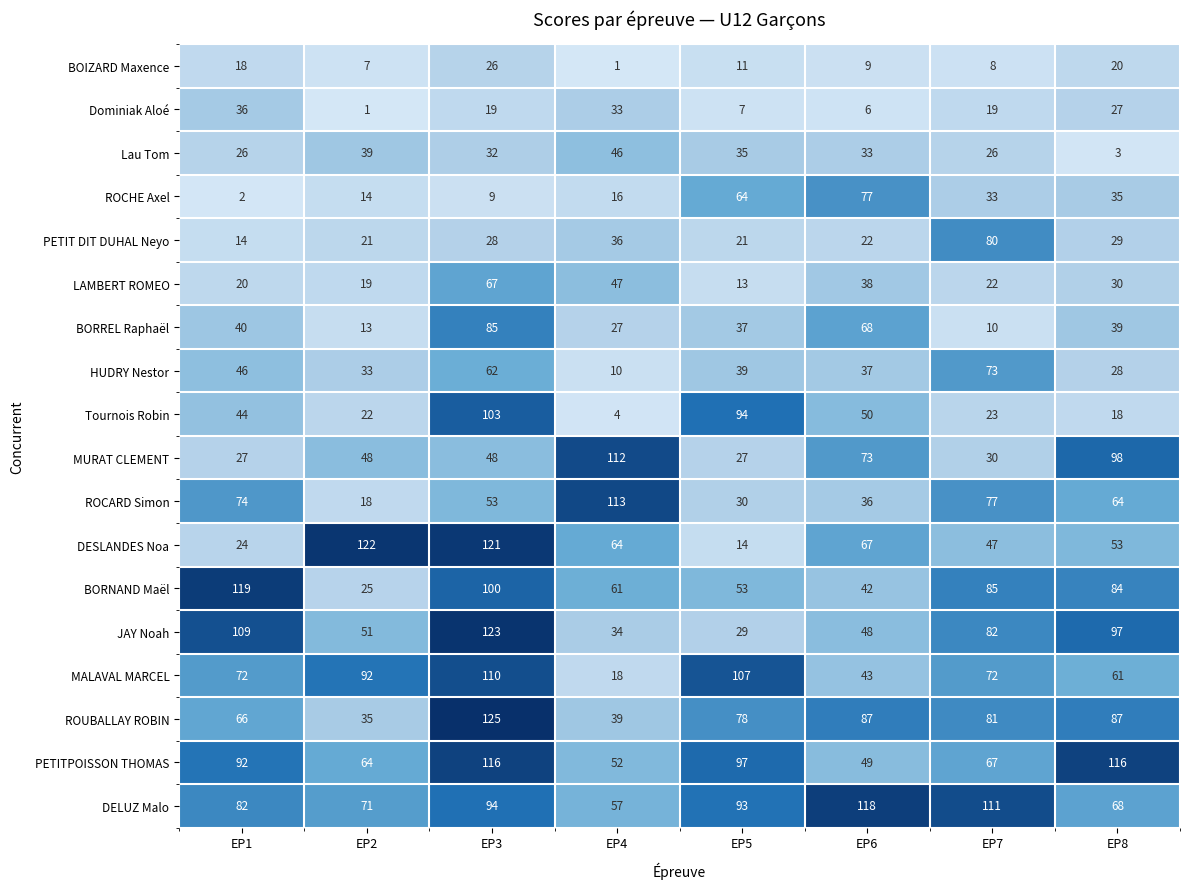

Which series changed the most between EP1 and EP8?

MURAT CLEMENT